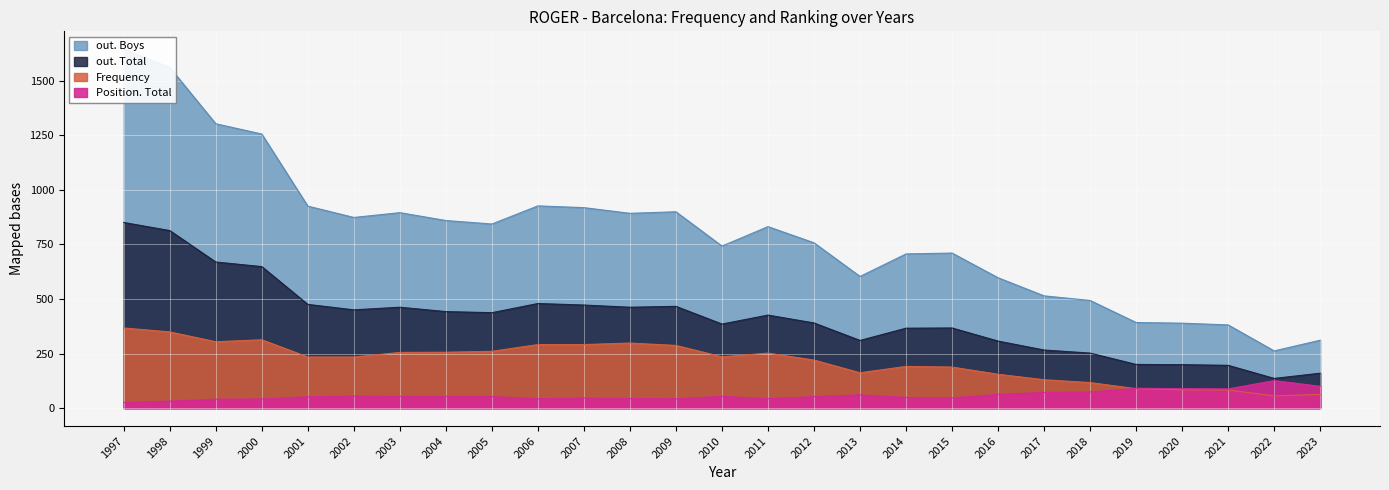

Reading left to right, list all the values displayed in this chart.

out. Boys: 1997=1643	1998=1560	1999=1302	2000=1255	2001=925	2002=873	2003=895	2004=859	2005=843	2006=926	2007=918	2008=892	2009=899	2010=742	2011=831	2012=757	2013=603	2014=706	2015=710	2016=597	2017=514	2018=493	2019=392	2020=389	2021=381	2022=262	2023=311
out. Total: 1997=850	1998=813	1999=669	2000=648	2001=475	2002=450	2003=462	2004=442	2005=437	2006=479	2007=472	2008=462	2009=466	2010=385	2011=426	2012=390	2013=310	2014=366	2015=367	2016=307	2017=266	2018=252	2019=200	2020=199	2021=196	2022=136	2023=160
Frequency: 1997=367	1998=349	1999=304	2000=313	2001=234	2002=234	2003=255	2004=256	2005=260	2006=291	2007=291	2008=298	2009=287	2010=235	2011=252	2012=220	2013=162	2014=191	2015=188	2016=155	2017=130	2018=117	2019=89	2020=84	2021=83	2022=56	2023=63
Position. Total: 1997=26	1998=32	1999=41	2000=42	2001=52	2002=55	2003=54	2004=54	2005=53	2006=43	2007=46	2008=44	2009=43	2010=54	2011=43	2012=53	2013=61	2014=49	2015=47	2016=63	2017=72	2018=74	2019=91	2020=89	2021=88	2022=126	2023=100